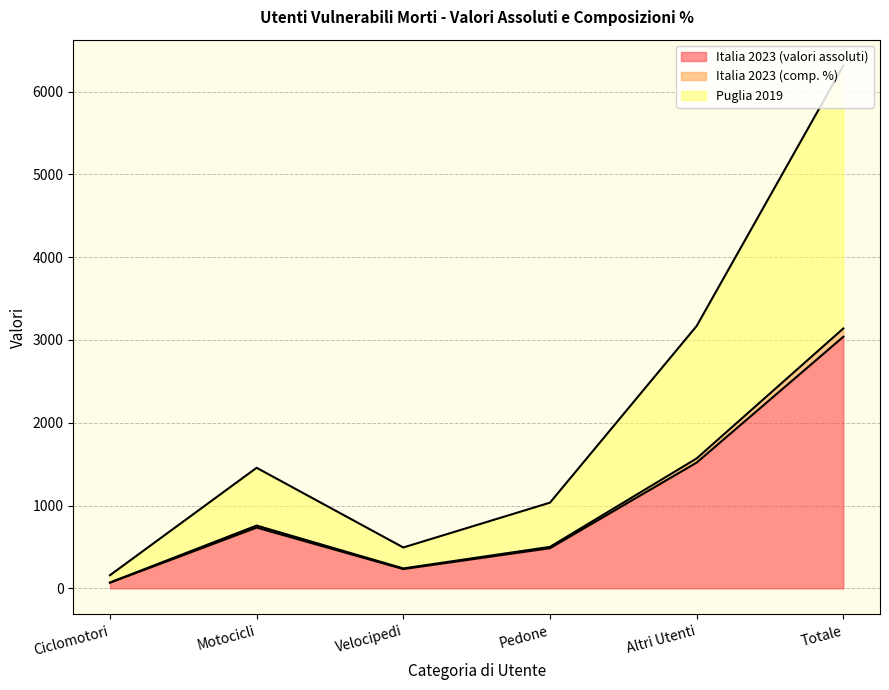

What is the spread (max minus min) of values at Pedone?

550.0